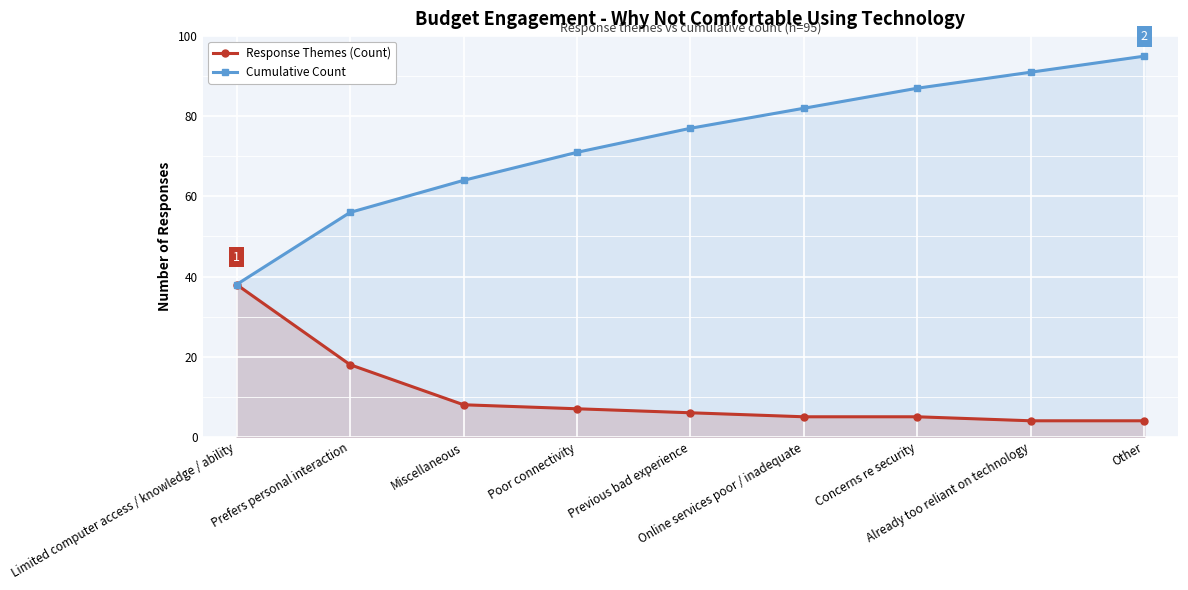

Which series changed the most between Miscellaneous and Previous bad experience?

Cumulative Count